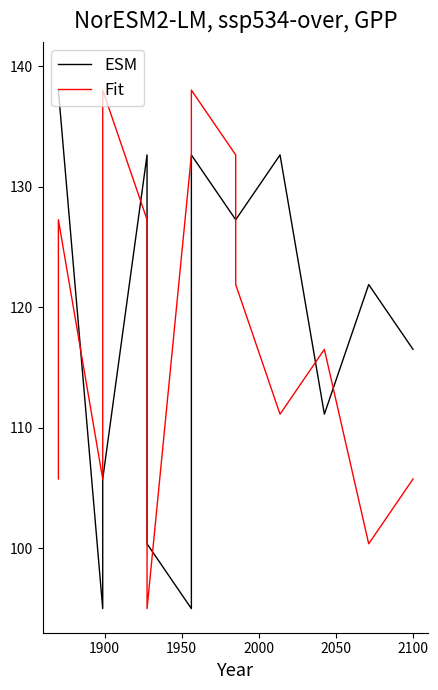

Is the value of Fit at 1900 greater than the value of ESM at 8?

No